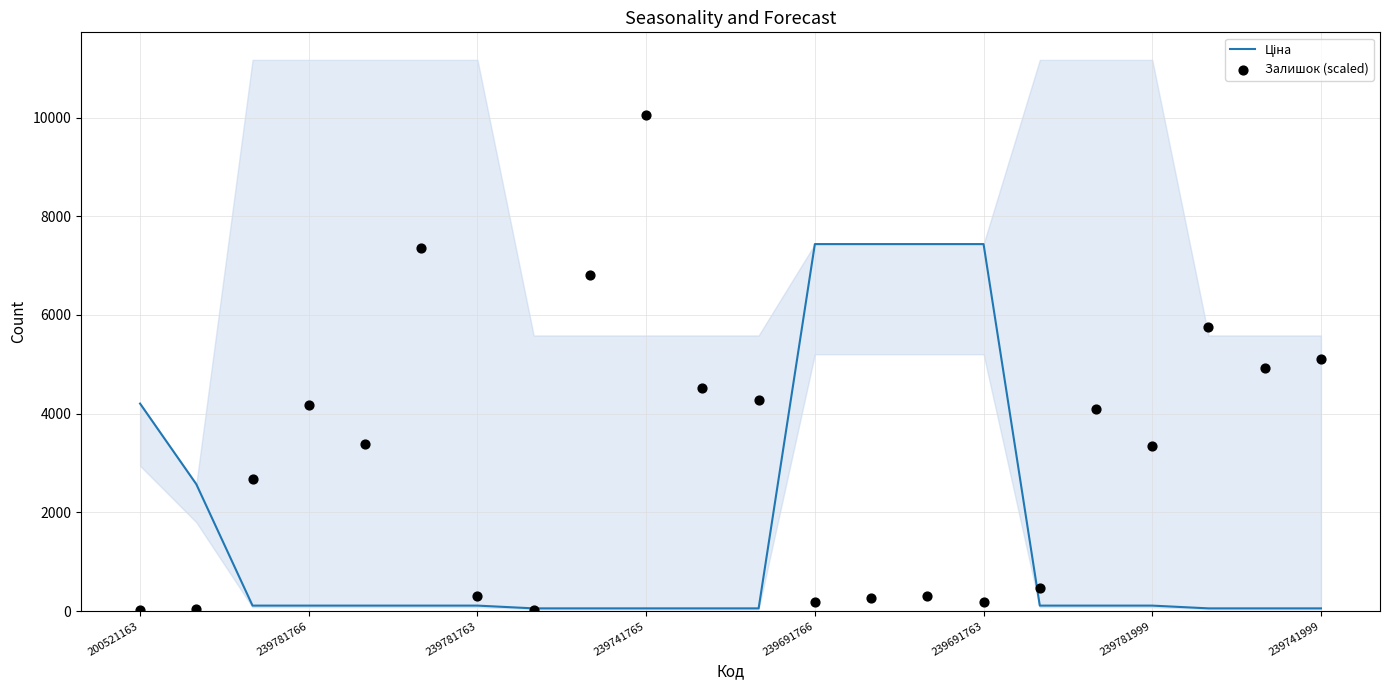

Is the value of Ціна at 10 greater than the value of Залишок (scaled) at 11?

No